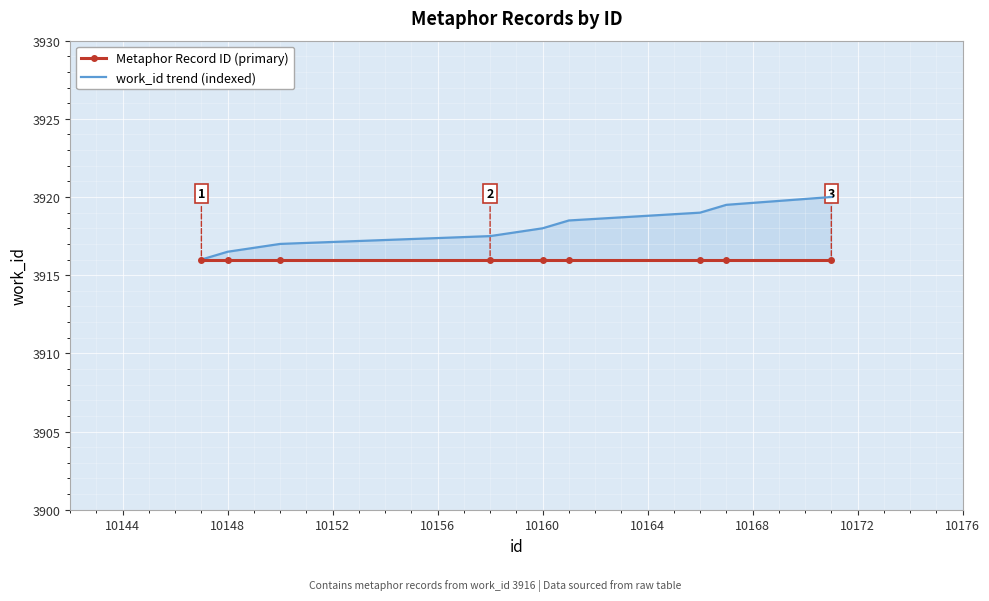

How many lines are shown in the chart?

2